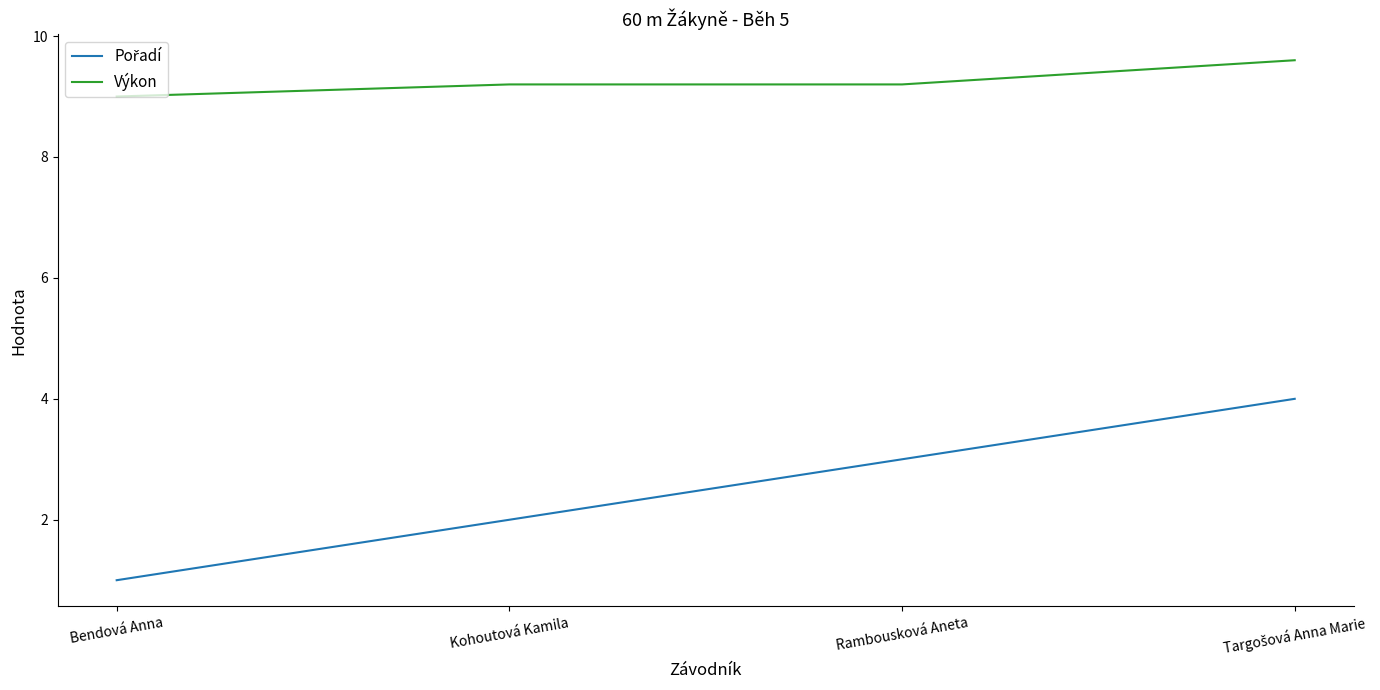

Which category has the lowest value across all series?

Bendová Anna